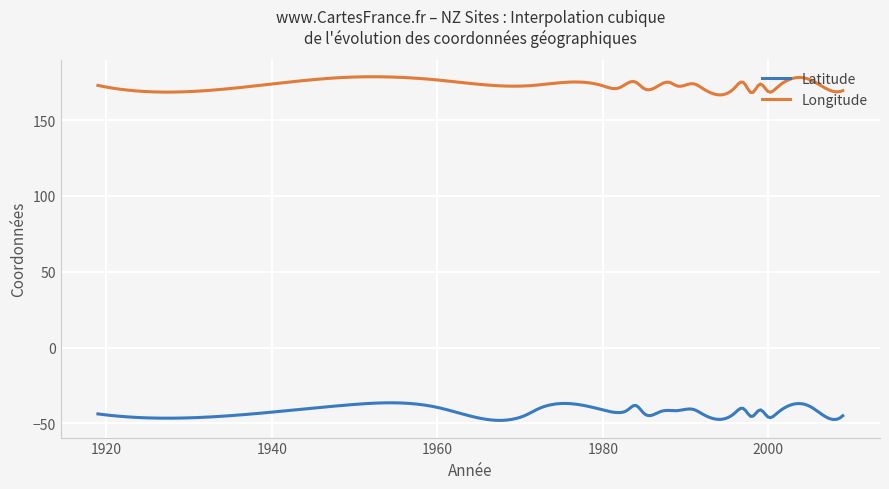

What is the difference between the maximum and minimum values in the Latitude series?

11.6